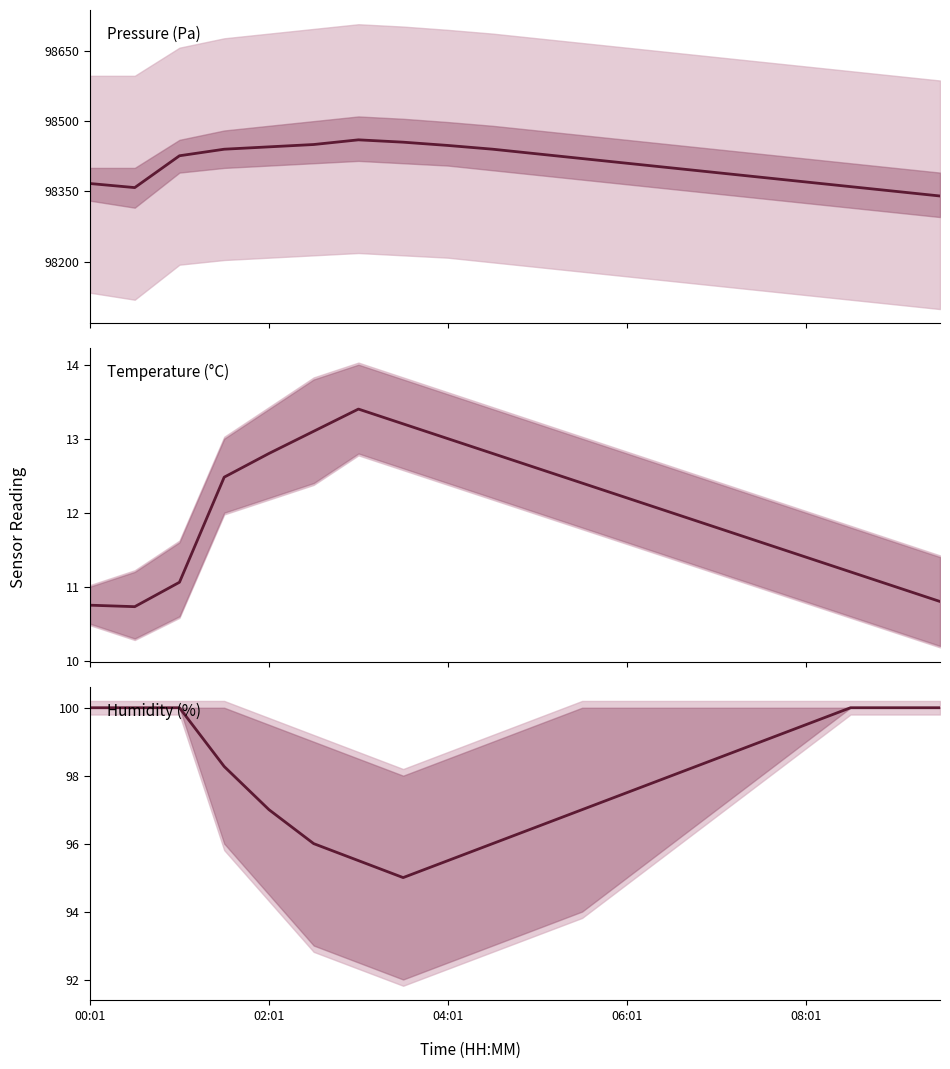

How many series are shown in this chart?

3